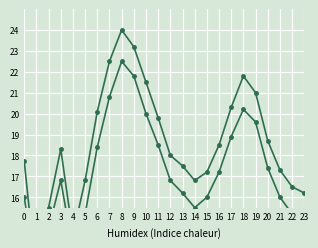

What is the value of the Белки г point at the 4th from the left?

18.3